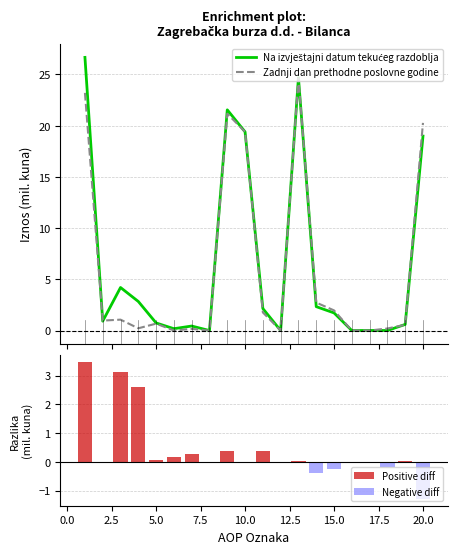

Rank the categories by Zadnji dan prethodne poslovne godine value from highest to lowest.

13, 1, 9, 20, 10, 14, 15, 11, 3, 2, 5, 19, 4, 18, 7, 6, 17, 16, 8, 12